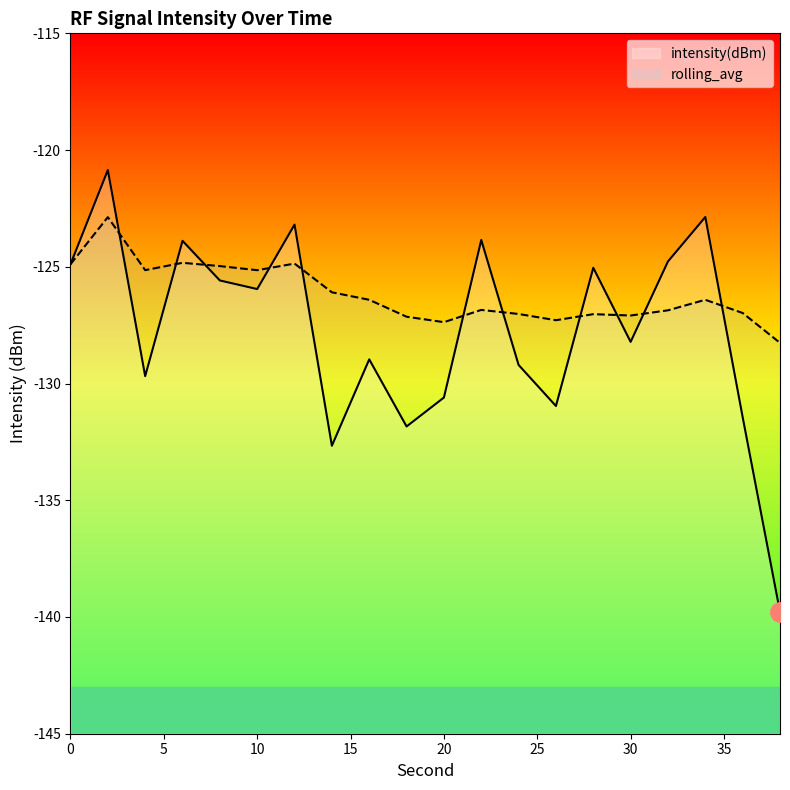

What is the highest value of the rolling_avg series?

-122.9